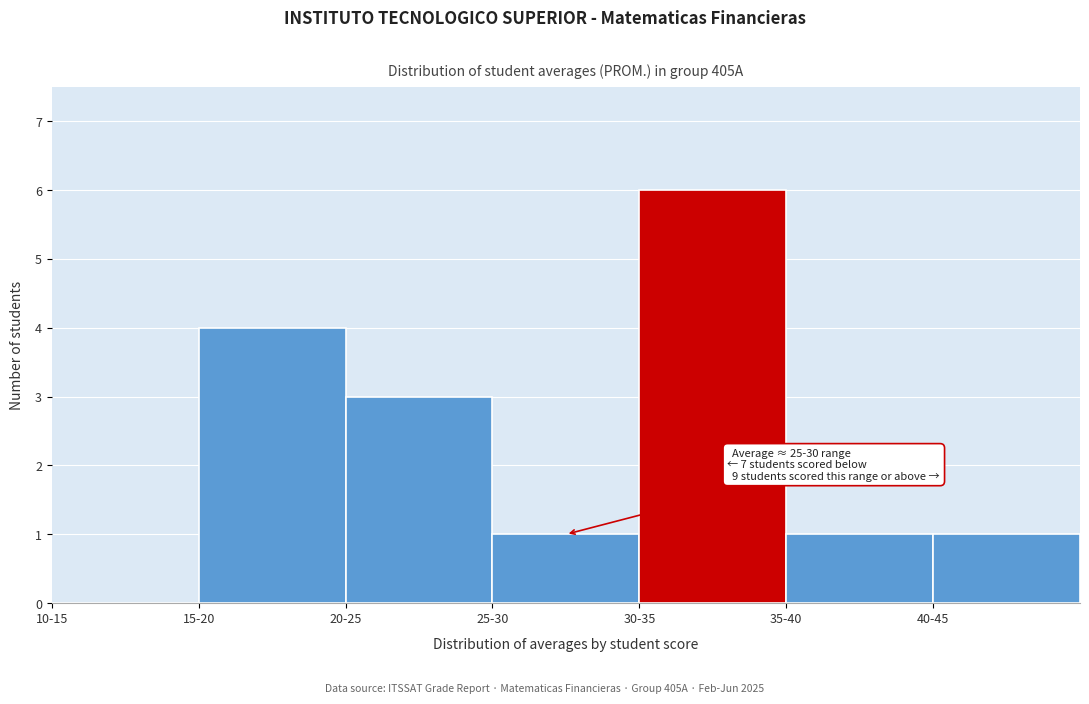

Reading right to left, list all the values displayed in this chart.

40-45=1	35-40=1	30-35=6	25-30=1	20-25=3	15-20=4	10-15=0